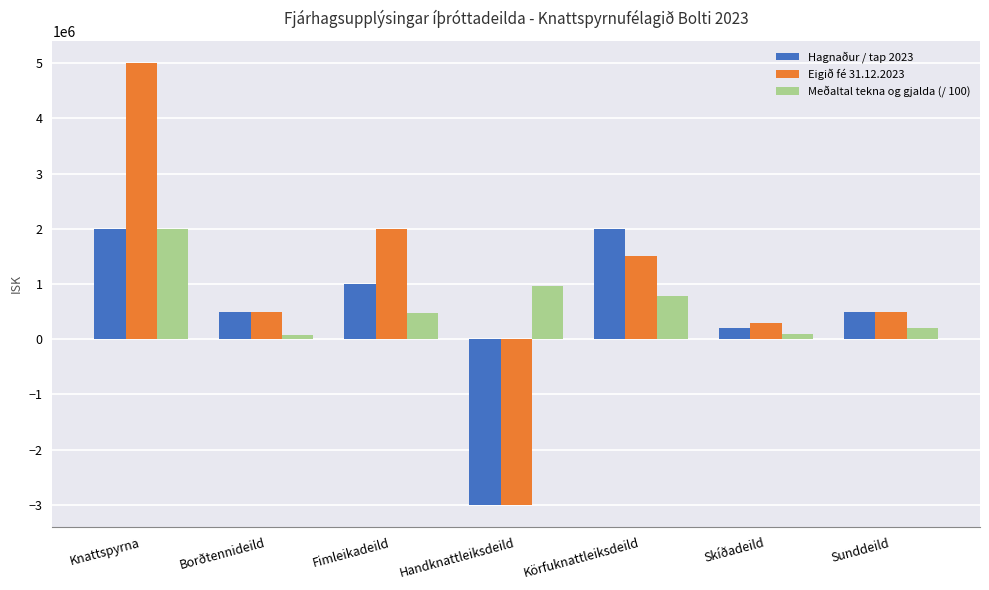

What is the label of the 3rd bar from the right?

Körfuknattleiksdeild